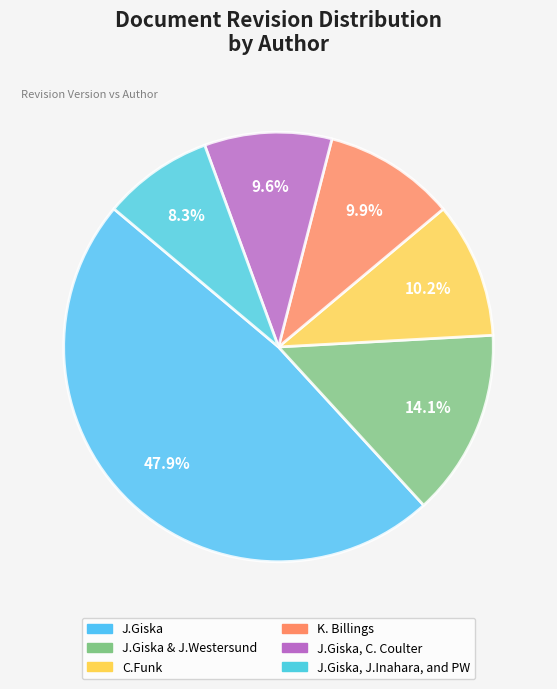

Combined, what portion of the pie is J.Giska & J.Westersund and J.Giska?

62.0%